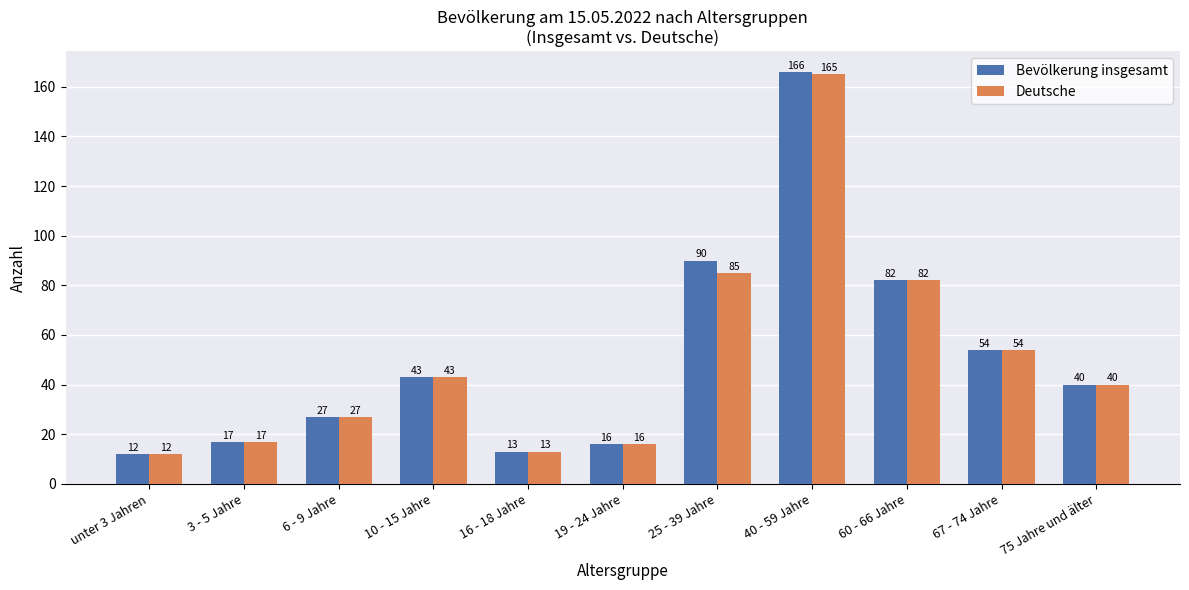

Where is Bevölkerung insgesamt nearest to the value 89?

25 - 39 Jahre